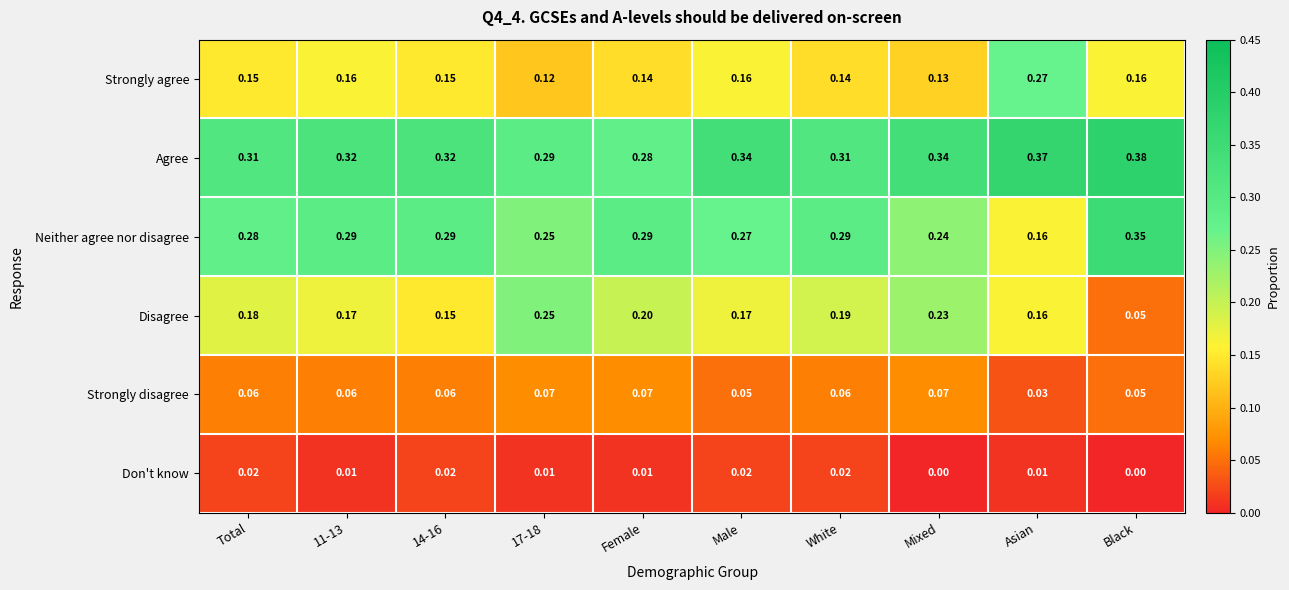

Where is Neither agree nor disagree nearest to the value 0?

Asian